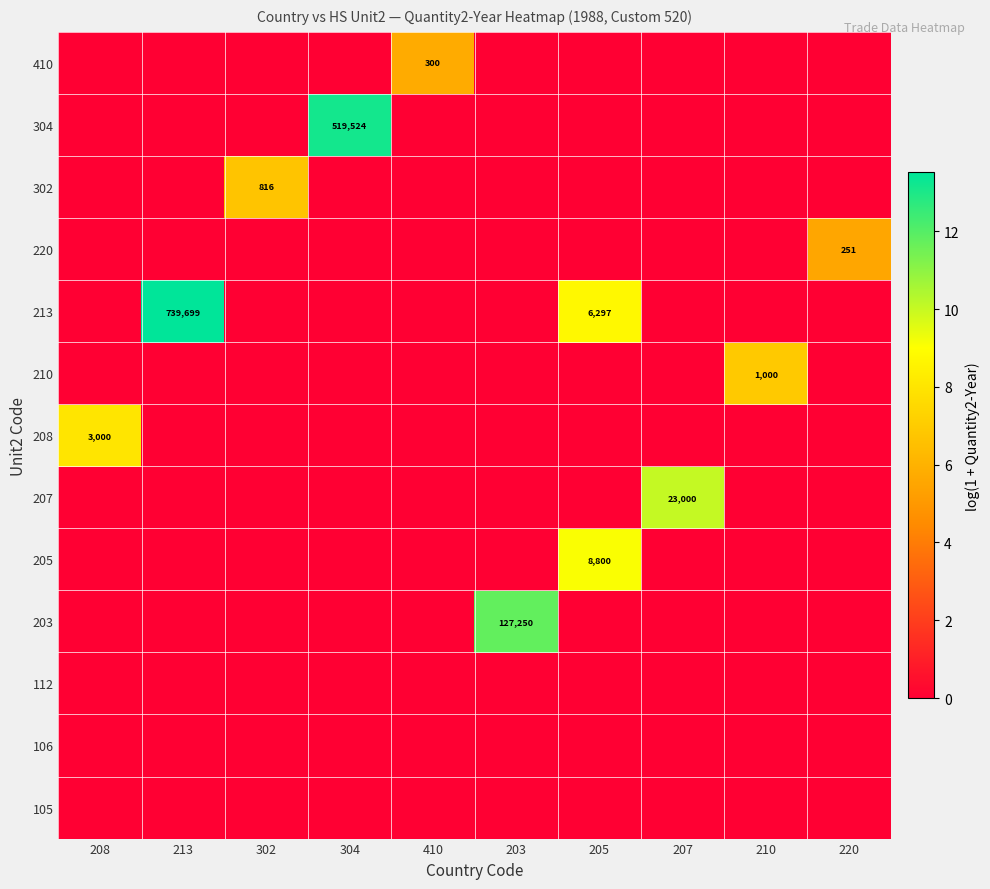

True or false: 304 has a value of 519524 at 304.

True